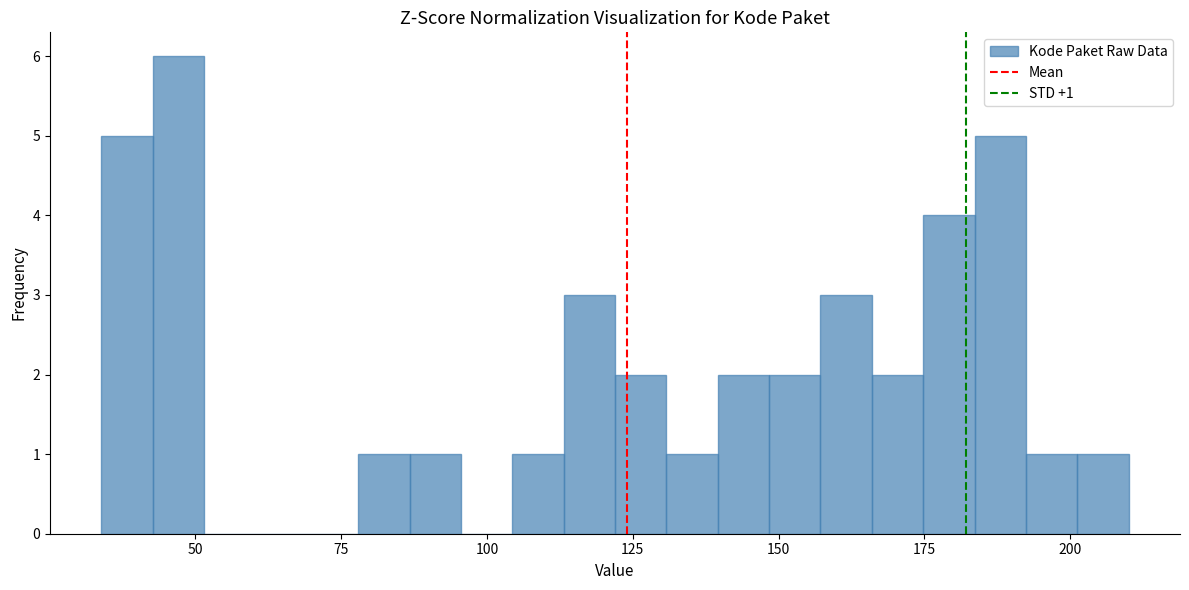

Around what value on the x-axis is the tallest bar? Give the approximate position of its centre, as read against the axis.

45